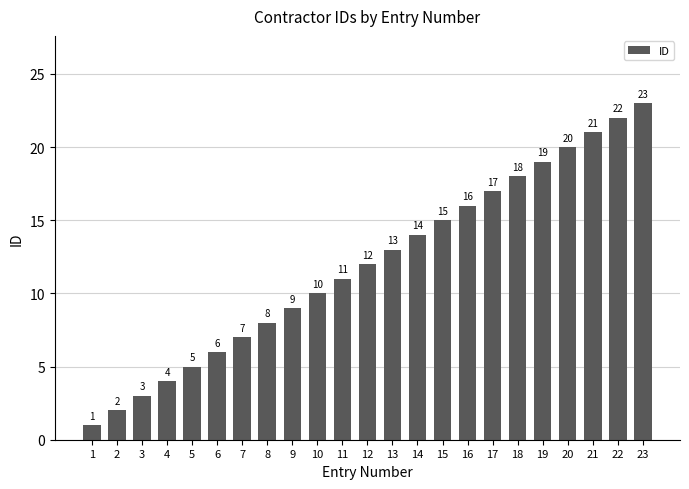

Reading right to left, extract all data points from this chart.

23	22	21	20	19	18	17	16	15	14	13	12	11	10	9	8	7	6	5	4	3	2	1